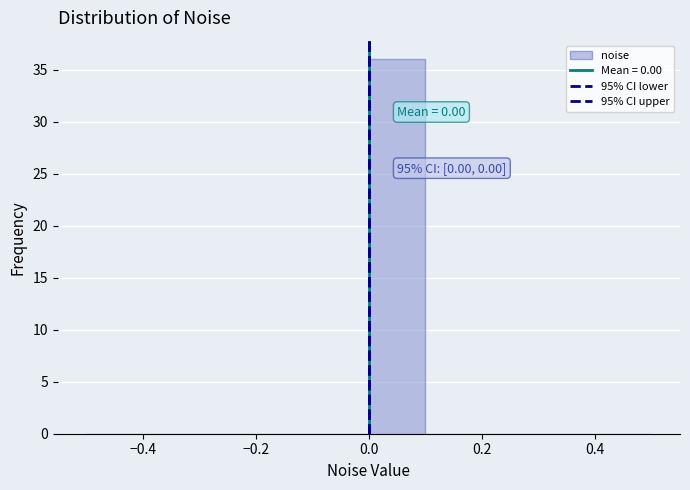

Which range on the x-axis has the tallest bar?

0.0 to 0.1